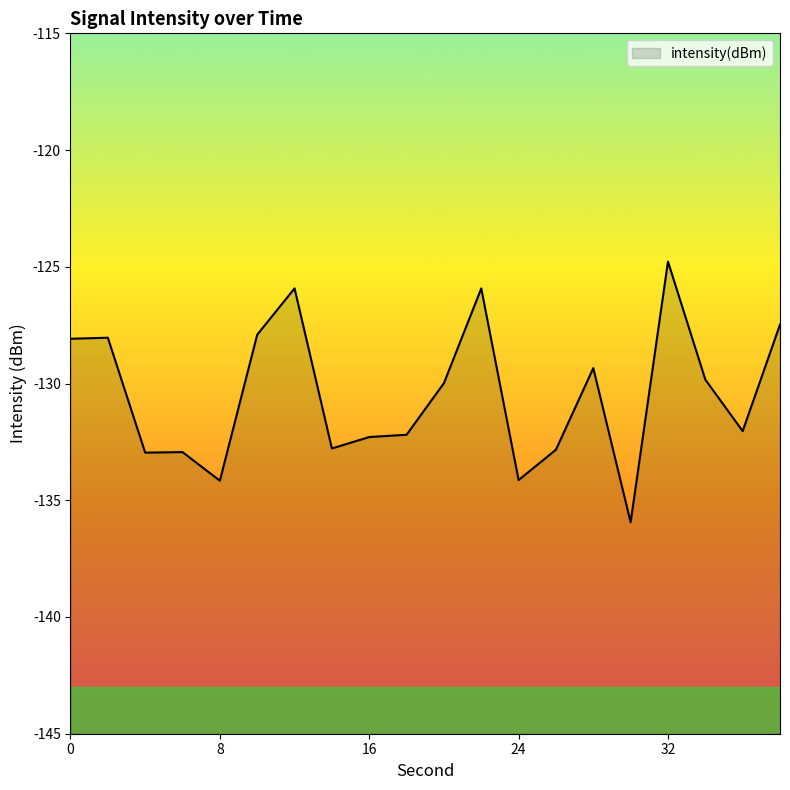

The chart shows a value of -199.2 at 10. True or false?

False